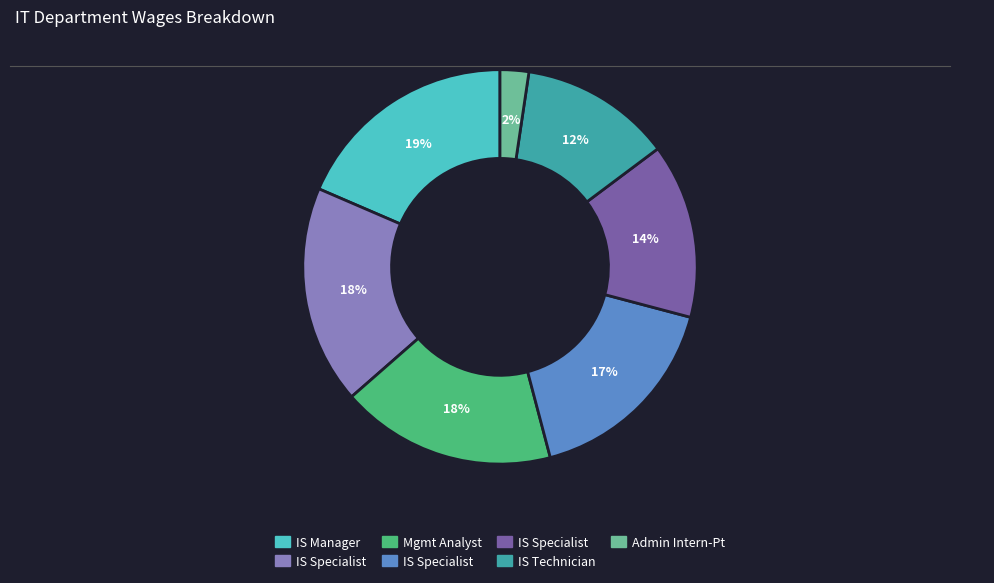

Is there any slice that represents more than half of the pie?

No